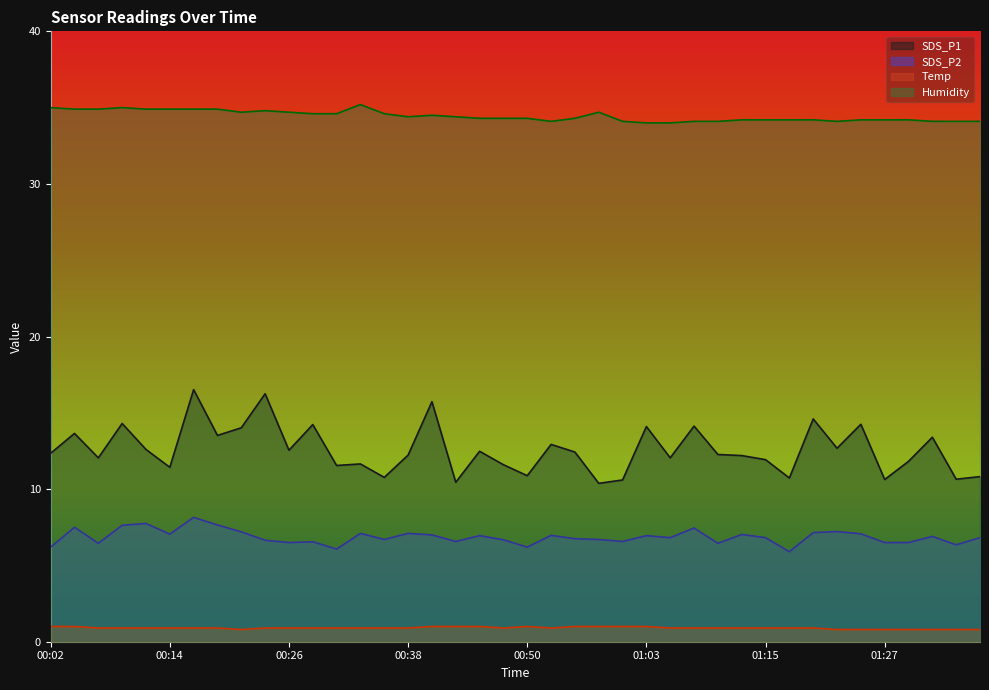

True or false: SDS_P1 and Humidity cross at least once.

False